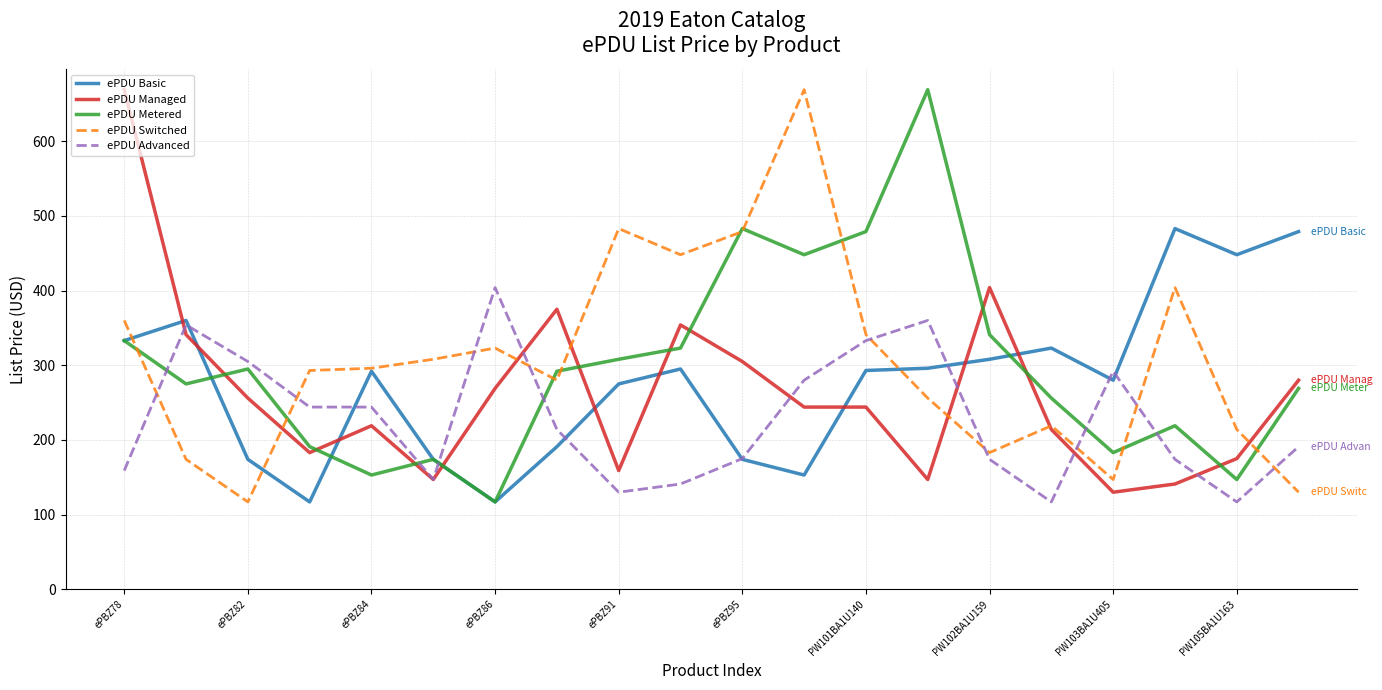

Which series ends up on top after the final intersection of ePDU Advanced and ePDU Basic?

ePDU Basic